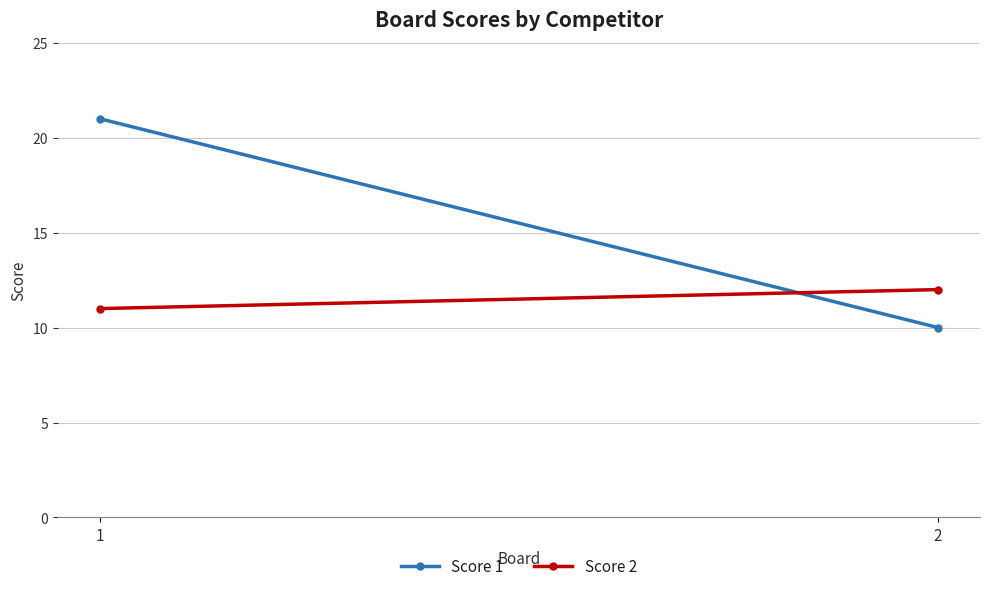

Which series has the largest total across all categories?

Score 1